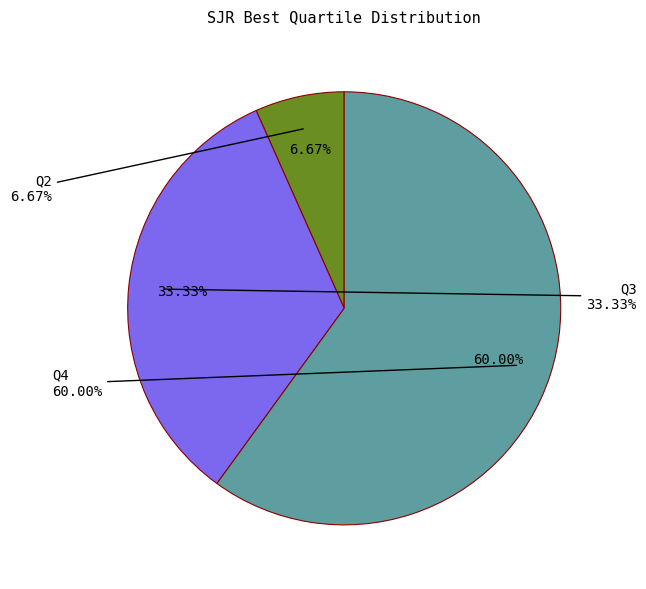

Rank the categories by value from highest to lowest.

Q4, Q3, Q2